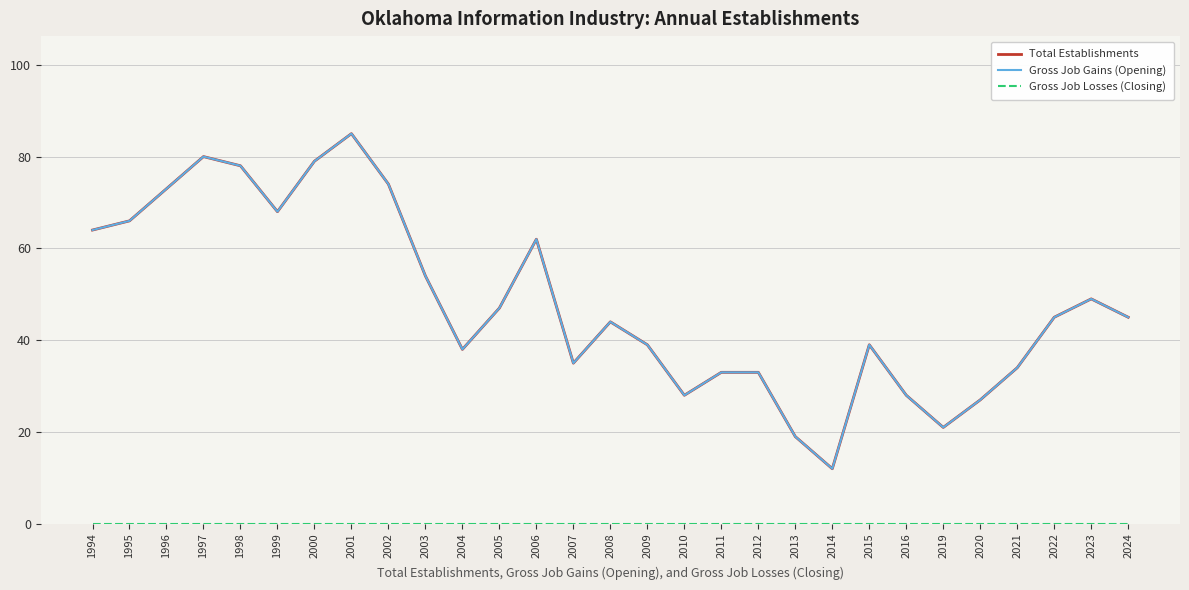

Does the chart display data point markers on the line(s)?

No